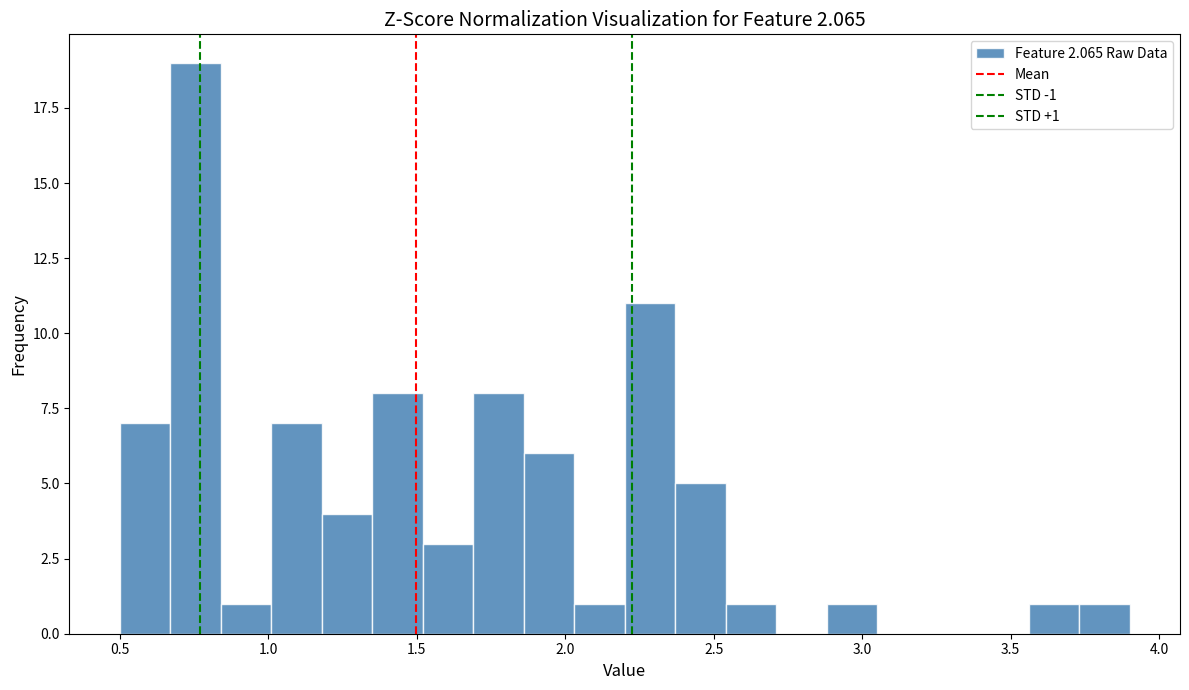

Around what value on the x-axis is the tallest bar? Give the approximate position of its centre, as read against the axis.

0.75